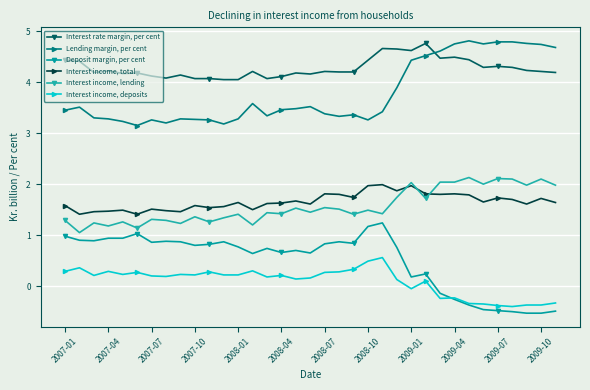

How many negative values does the Interest income, deposits series have?

10